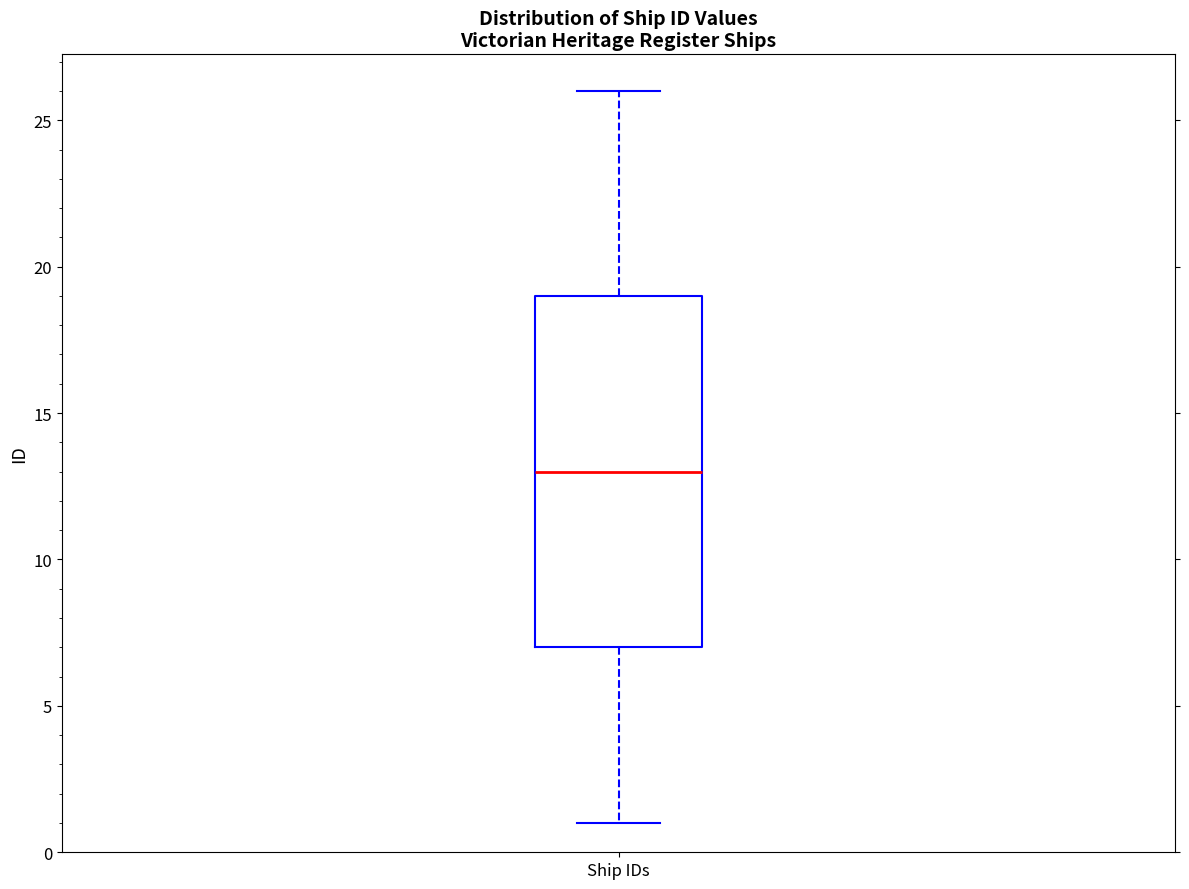

Where does the median line of the box for Ship IDs sit on the y-axis? The values are not printed on the chart, so give them approximately, as read against the axis.

13